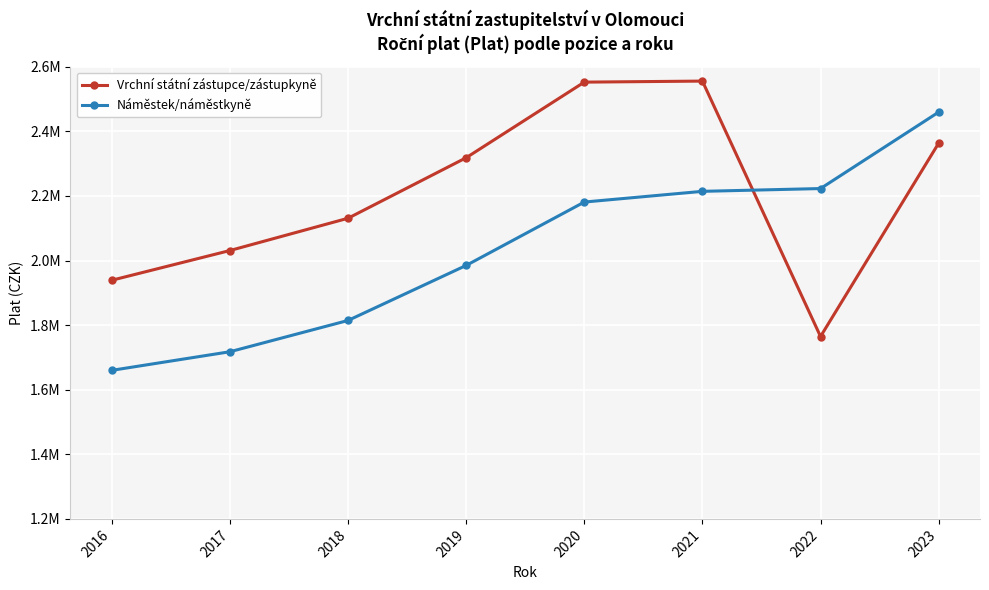

Is this an area chart (filled region under the line)?

No